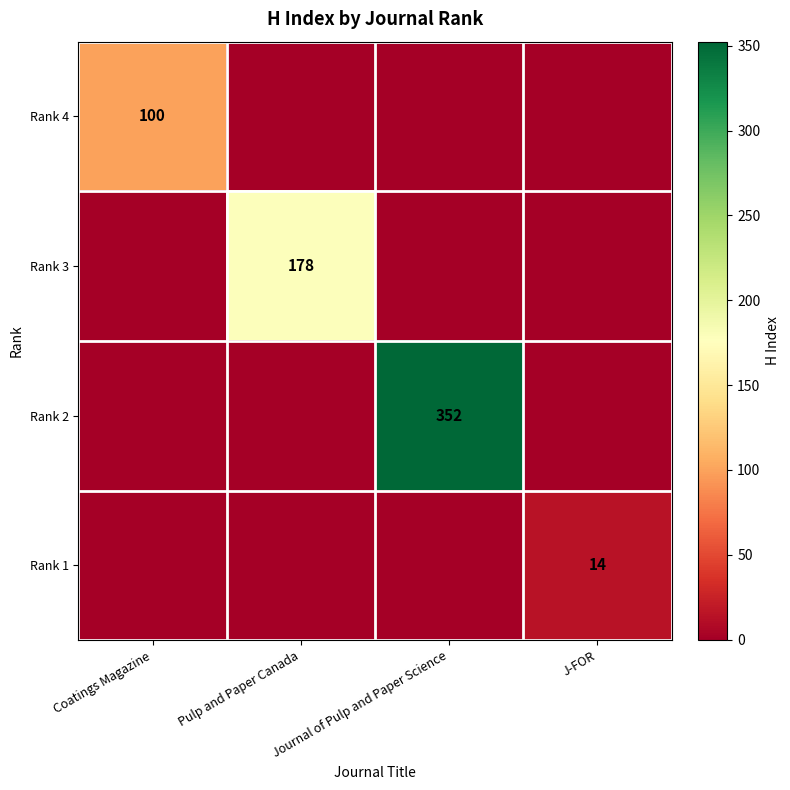

What is the difference between the highest and lowest values at J-FOR?

14